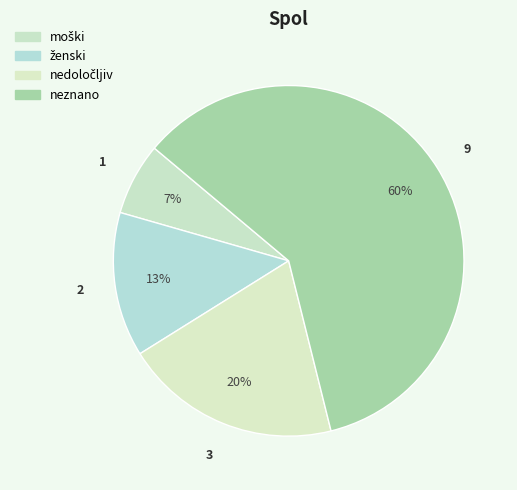

How many segments does this pie chart have?

4